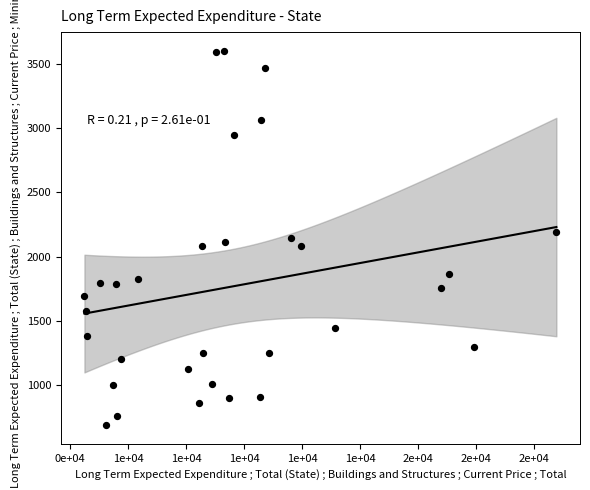

What is the range of X values (max minus min)?

16285